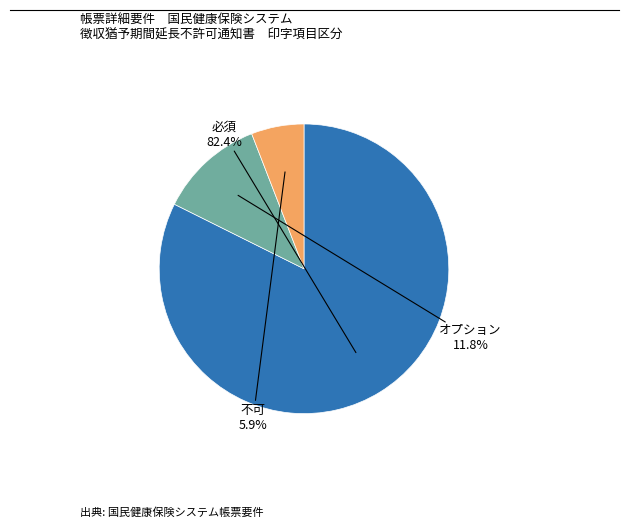

Count the number of slices in the pie.

3